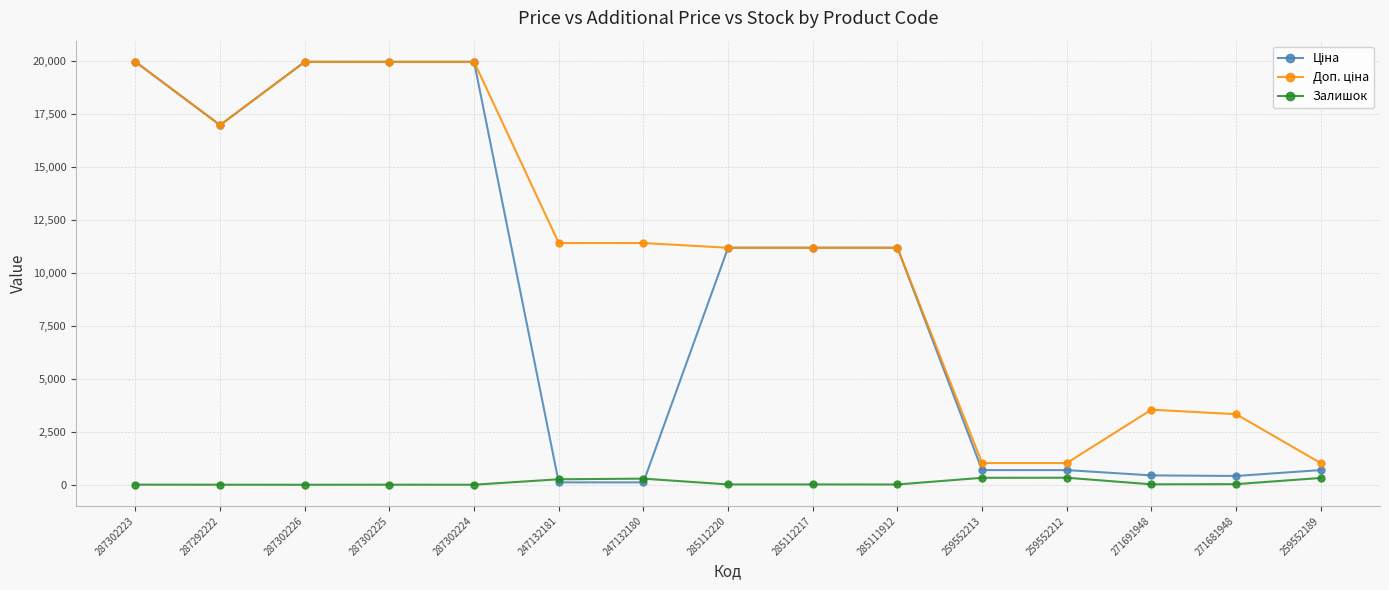

True or false: Залишок has more than 0 points higher than both neighbors.

True